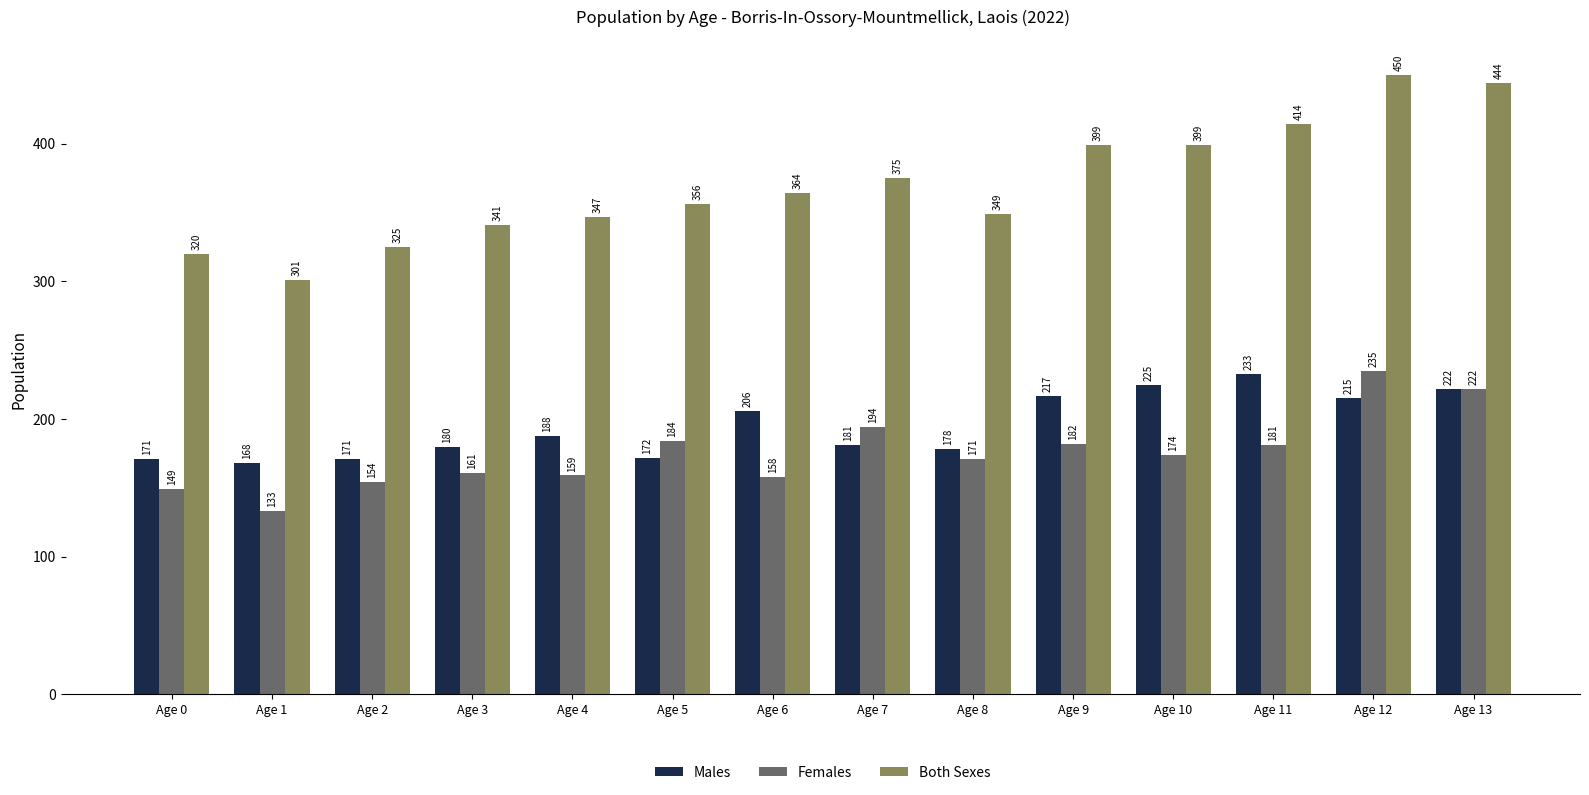

What is the difference between the Females values at Age 13 and Age 4?

63